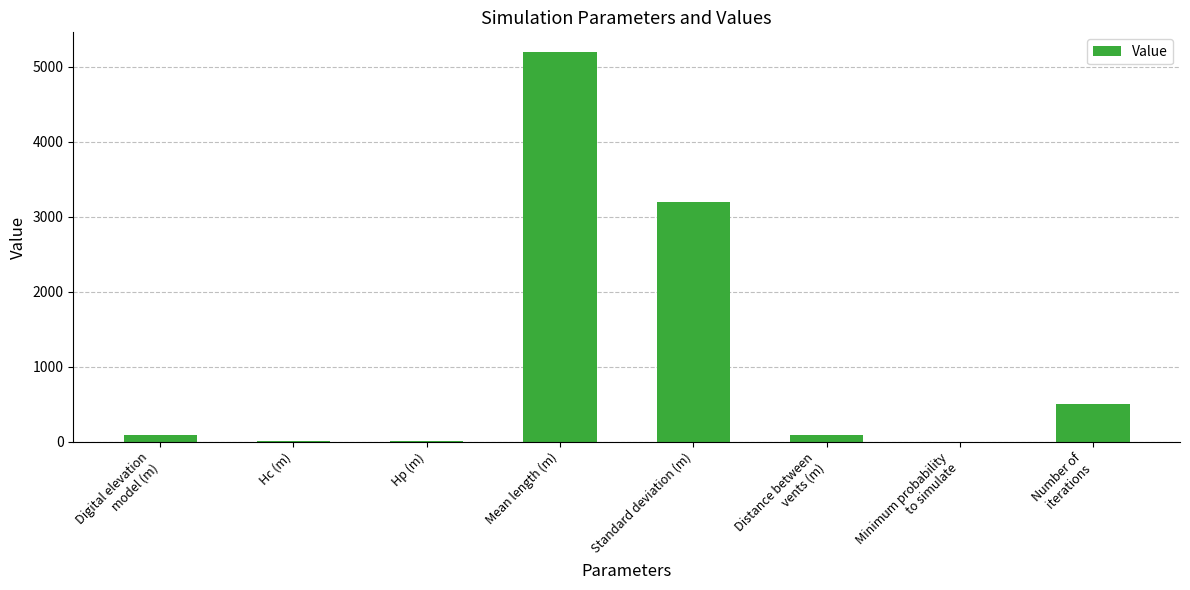

Which has a higher value, Number of
iterations or Hc (m)?

Number of
iterations